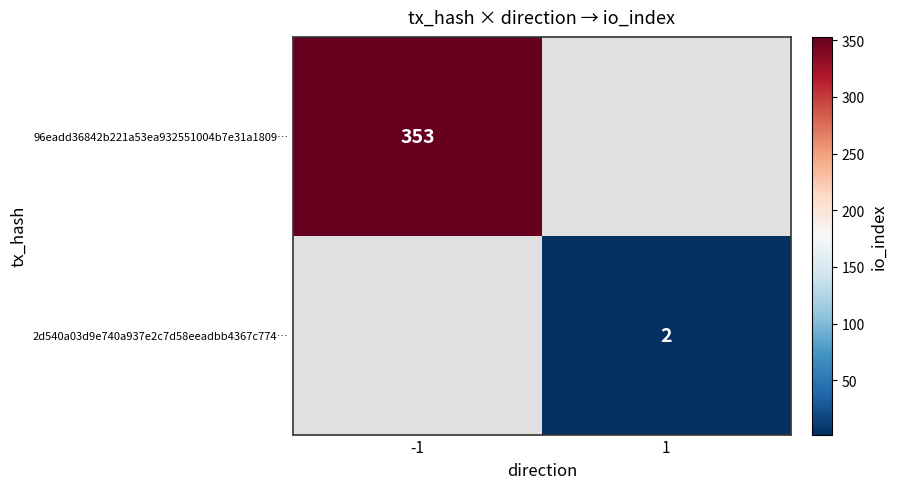

Which has a higher value, 1 or -1?

-1